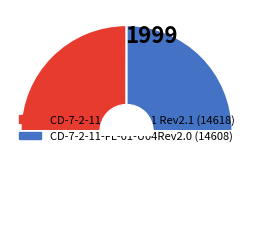

Count the number of slices in the pie.

2